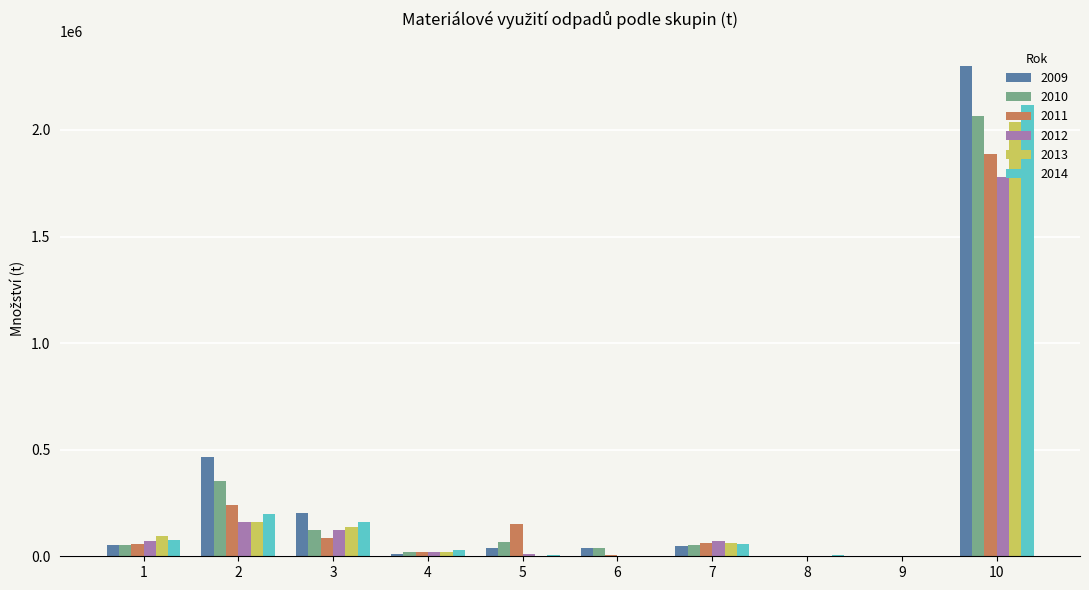

Is the value of 2011 at 8 greater than the value of 2013 at 2?

No